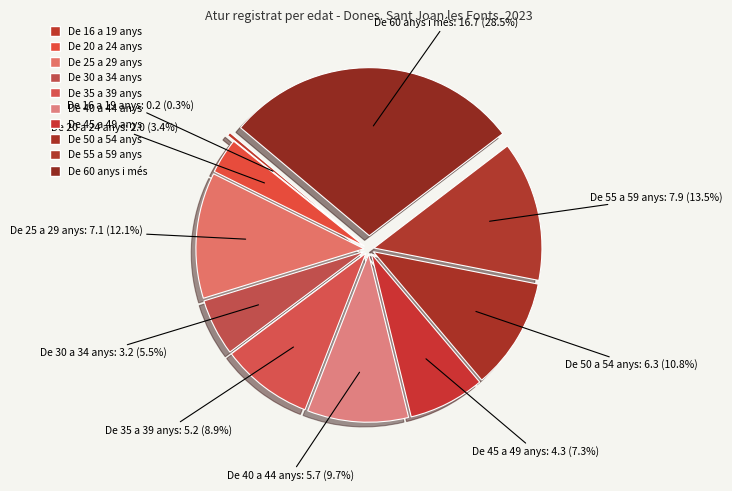

What is the ratio of the value at De 50 a 54 anys to the value at De 40 a 44 anys?

1.1